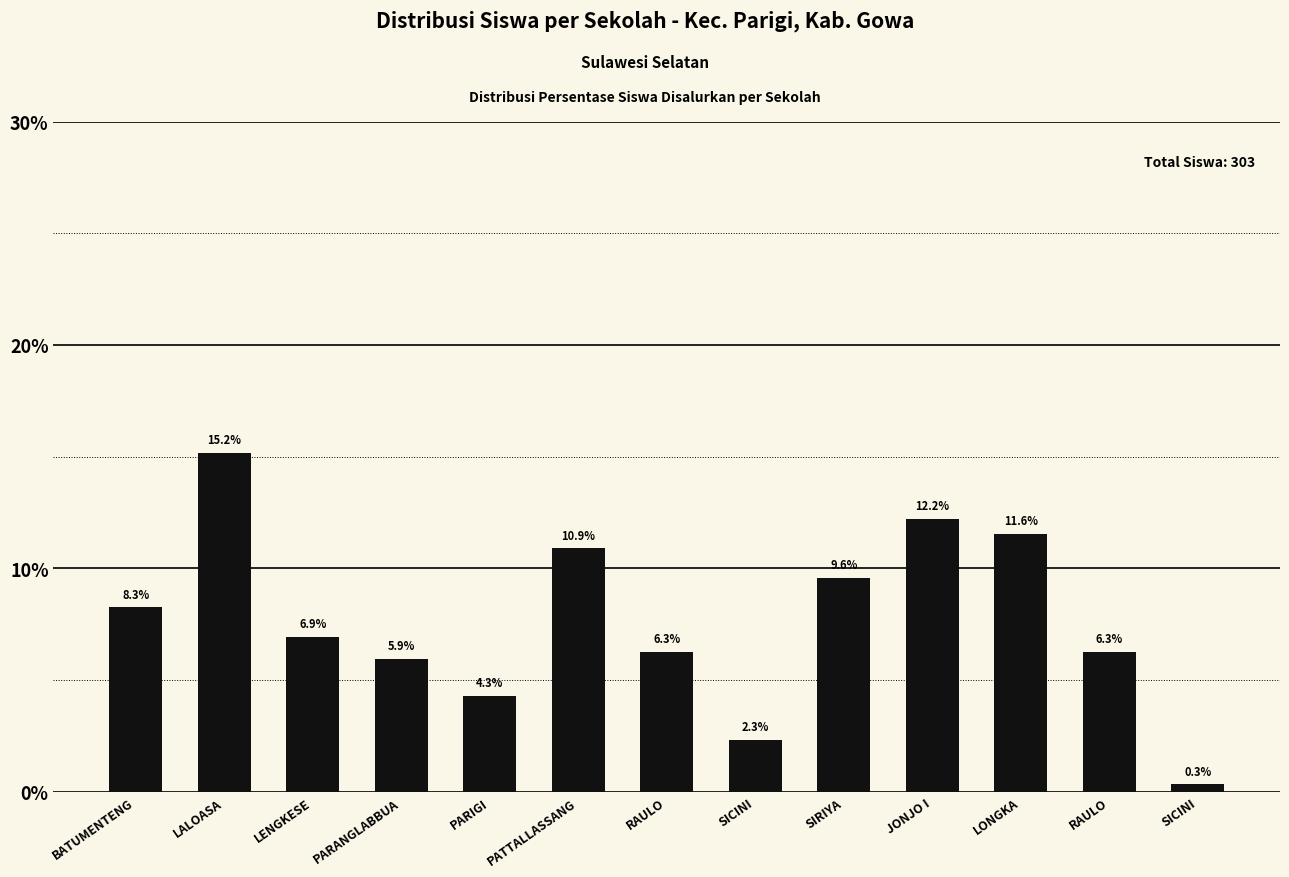

How many values are below 6?

4